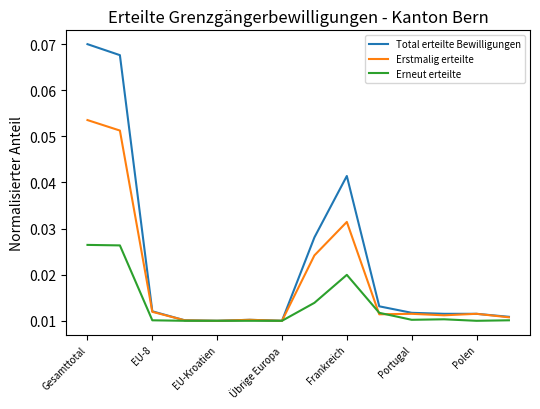

Which series has the largest total across all categories?

Total erteilte Bewilligungen